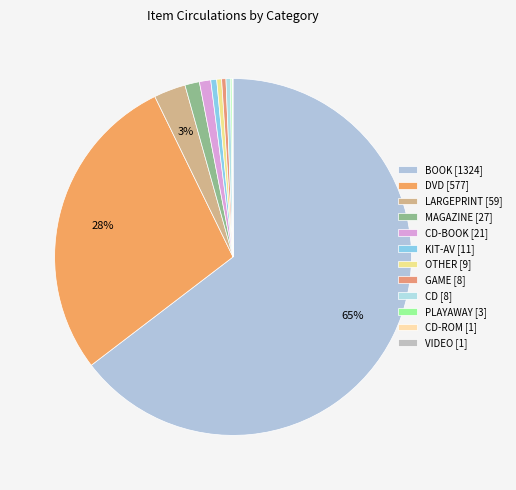

Rank the categories by value from highest to lowest.

BOOK, DVD, LARGEPRINT, MAGAZINE, CD-BOOK, KIT-AV, OTHER, GAME, CD, PLAYAWAY, CD-ROM, VIDEO